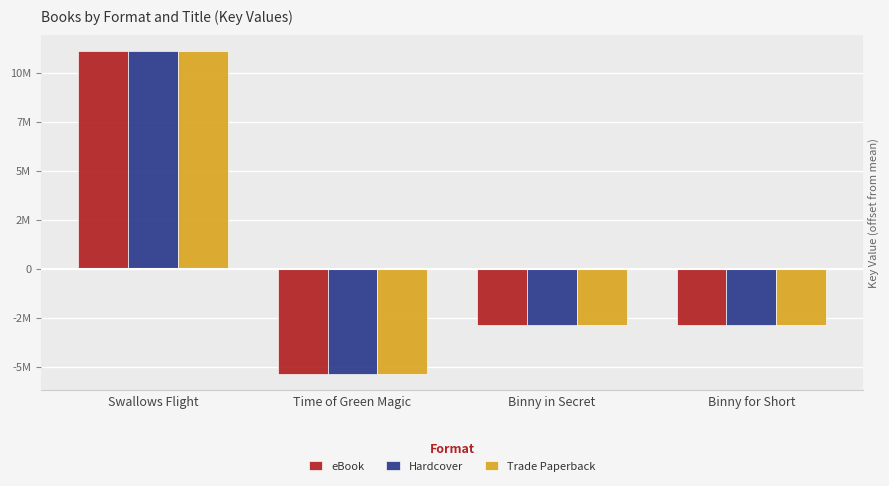

Are the bars horizontal?

No